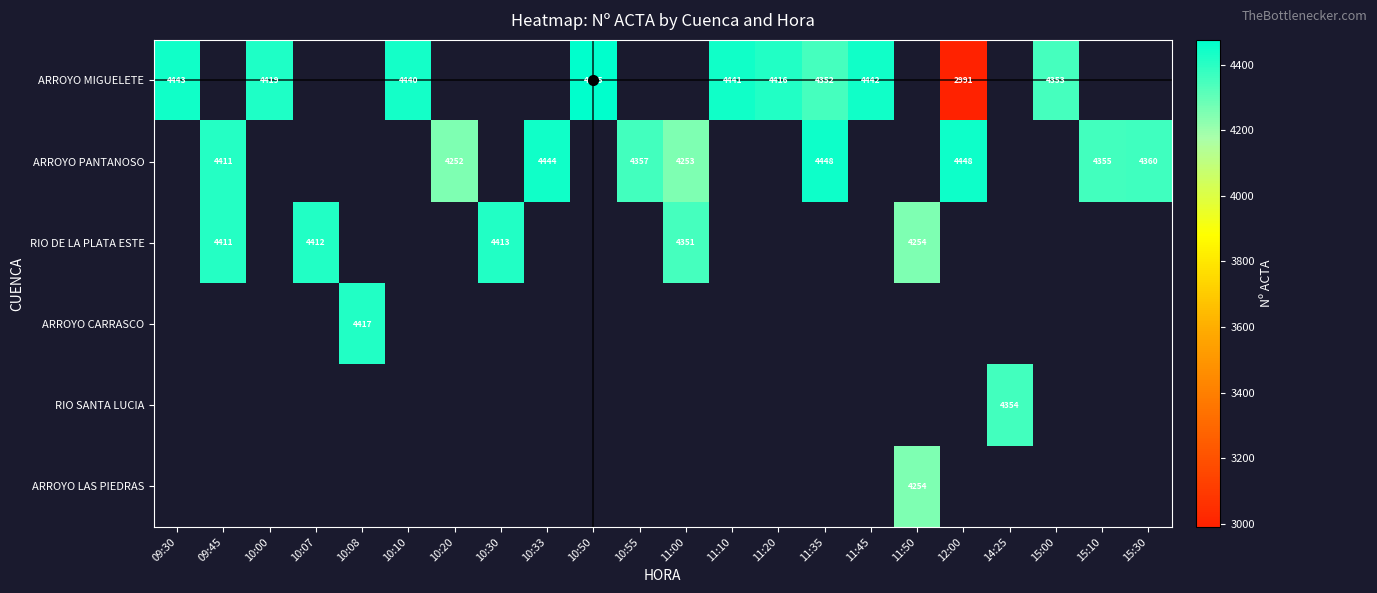

True or false: RIO DE LA PLATA ESTE has a value of 6645 at 11:00.

False